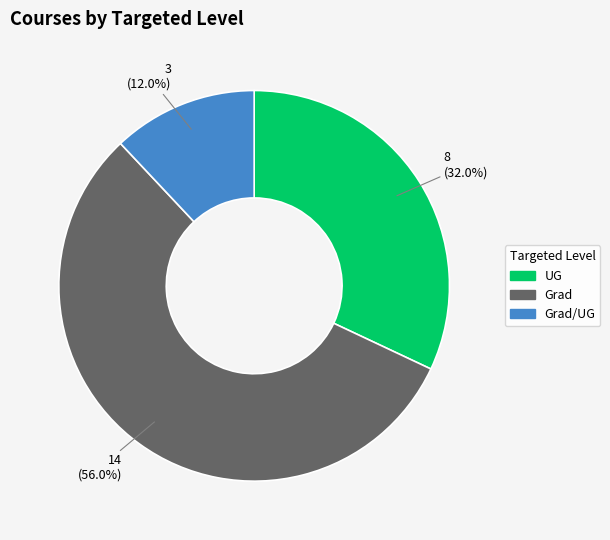

The Grad/UG slice represents 12% of the pie. True or false?

True